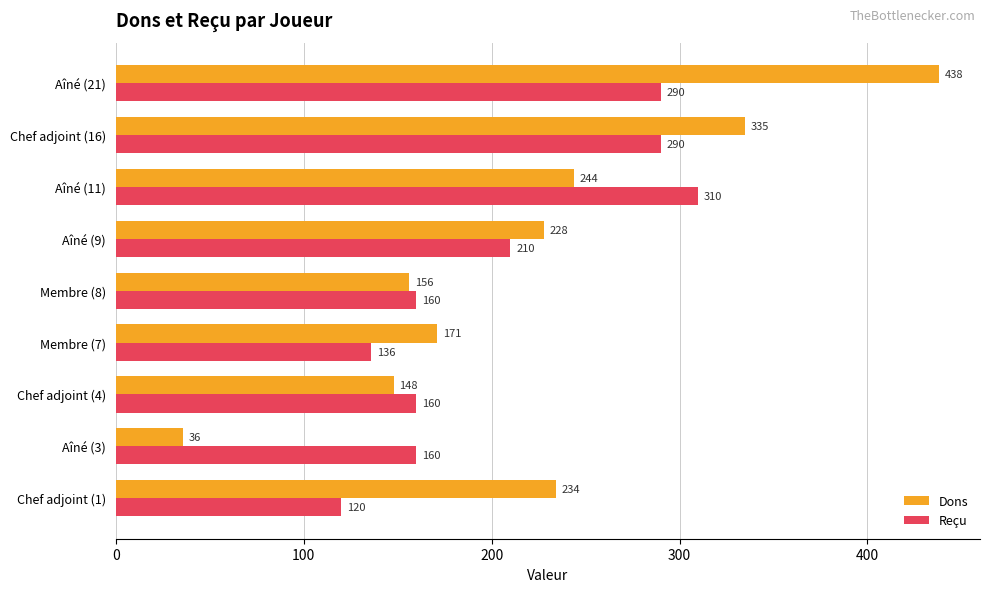

Between Membre (7) and Aîné (9), which series saw the biggest shift?

Reçu